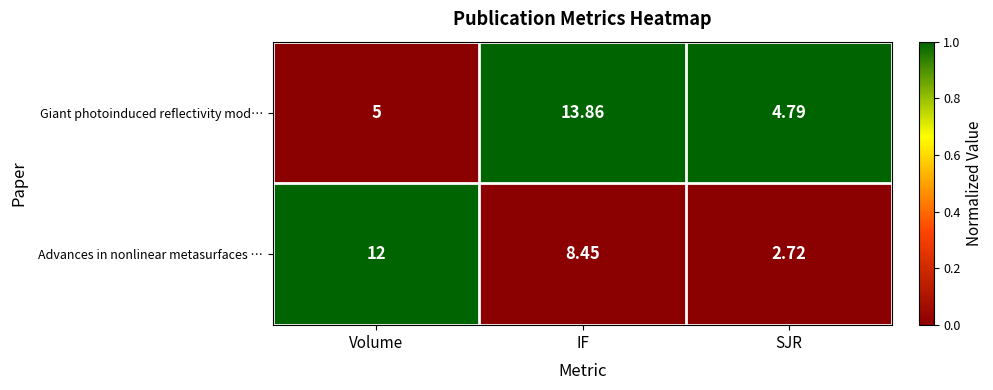

Which series has the largest total across all categories?

Giant photoinduced reflectivity mod…